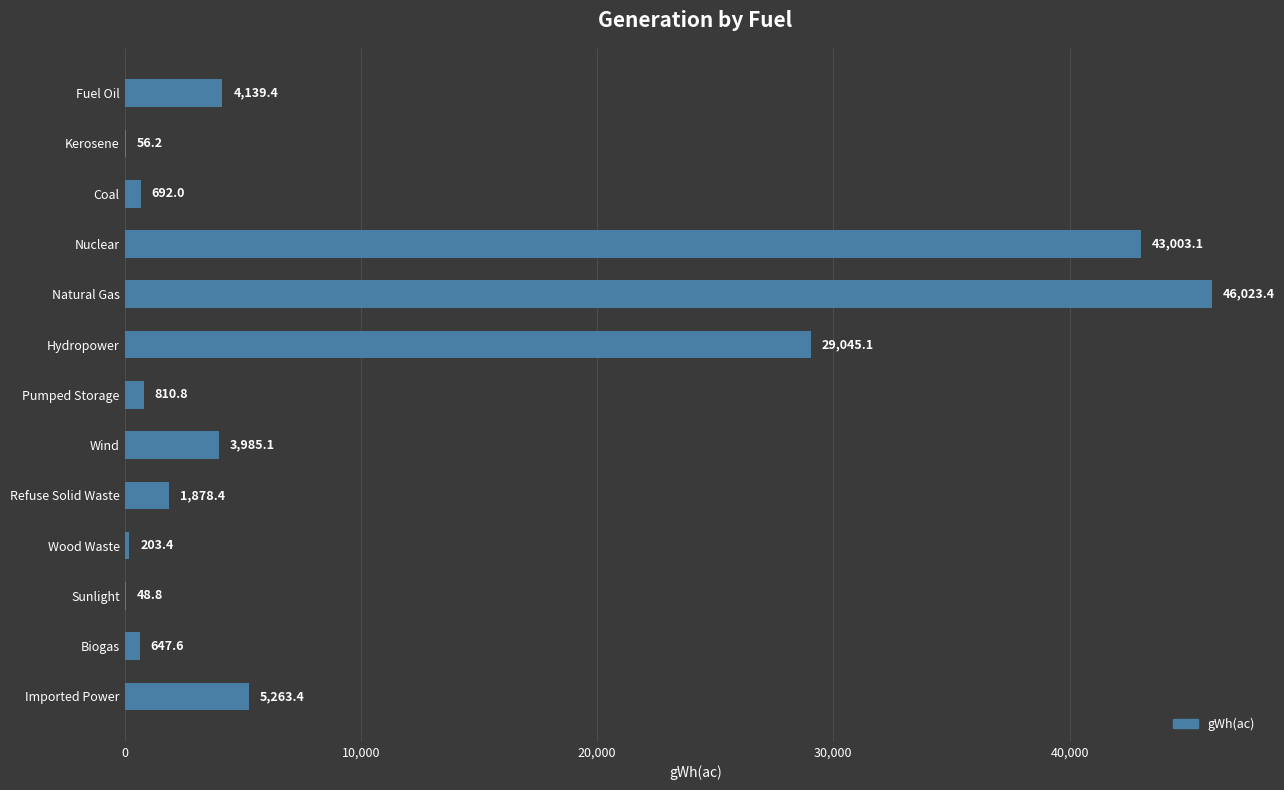

Is it true that the value at Wind is 3985.1?

True